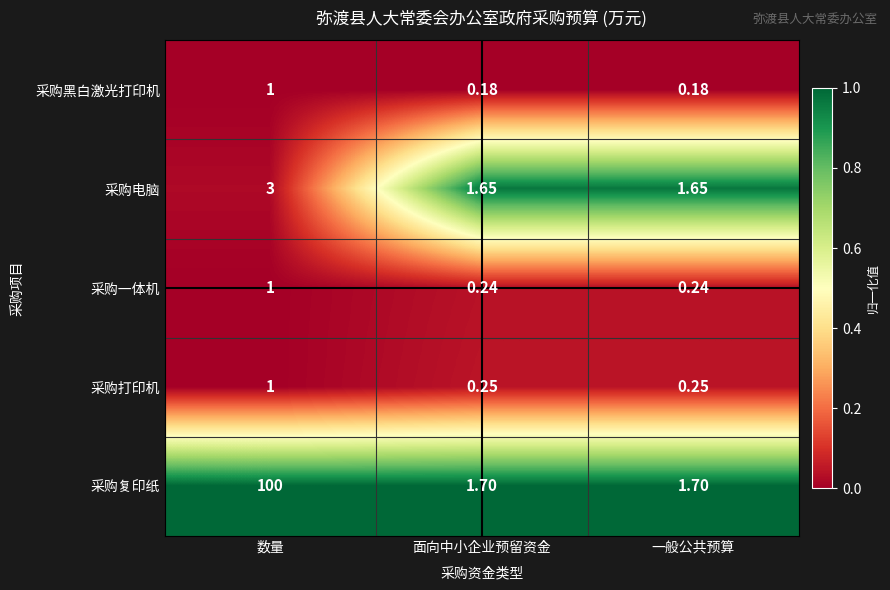

Which series has the largest range (max minus min)?

采购复印纸